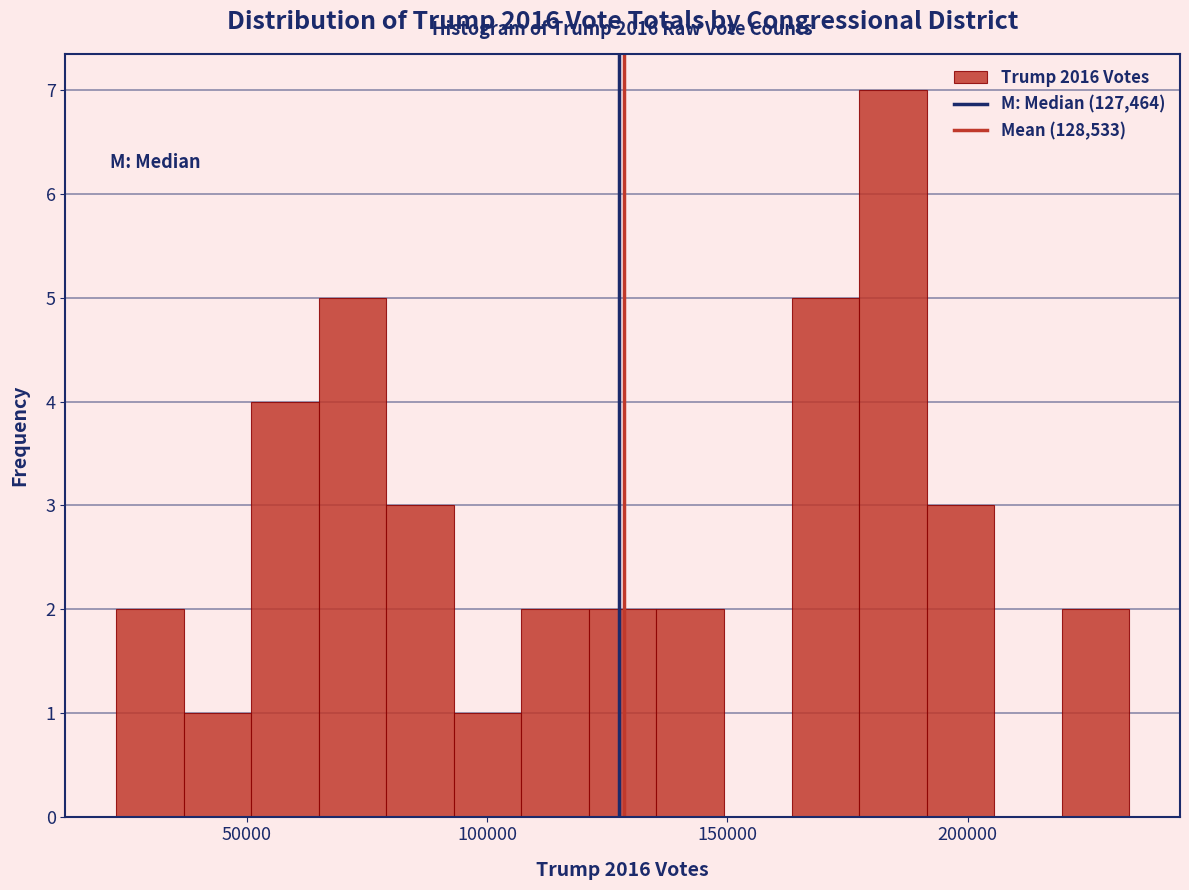

Read against the x-axis, roughly where is the centre of the tallest bar?

185000